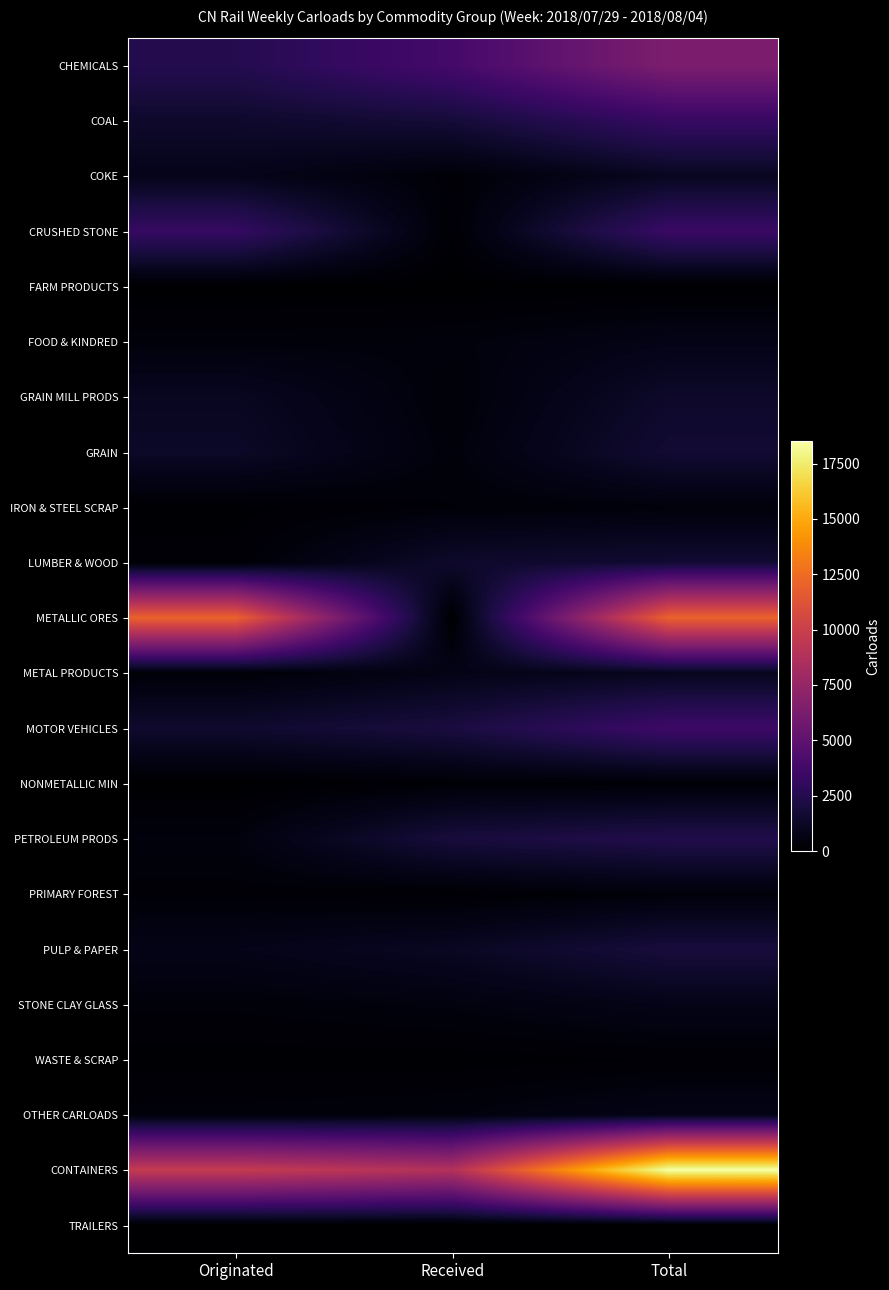

At which category is the sum across all series the highest?

Total